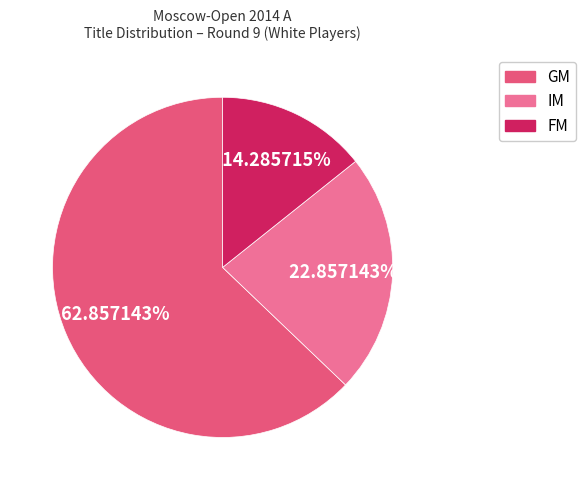

Count the number of slices in the pie.

3